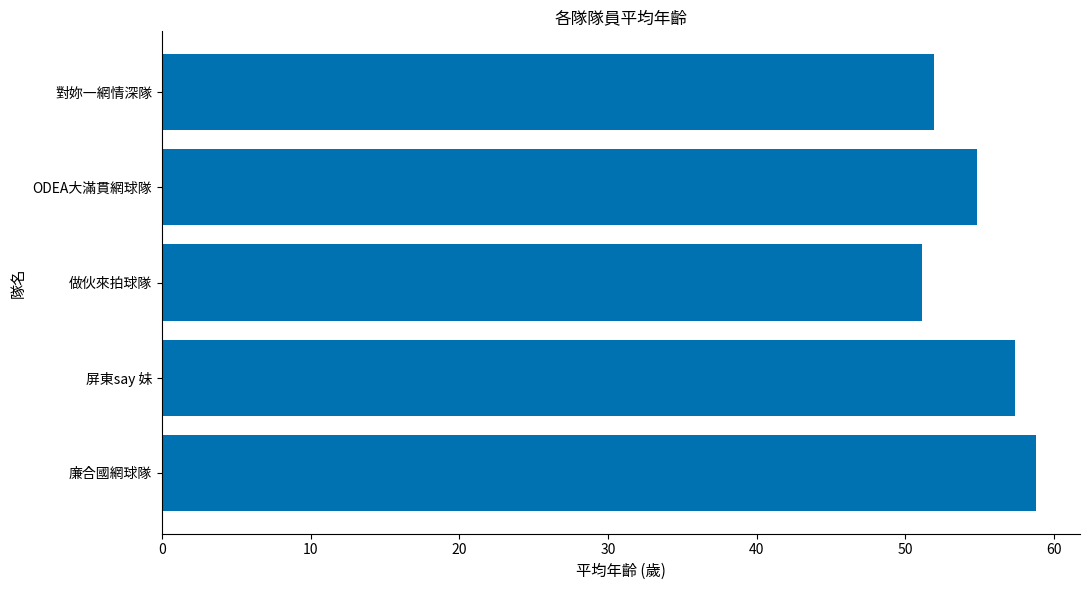

Are the bars grouped side by side (vs. stacked)?

No